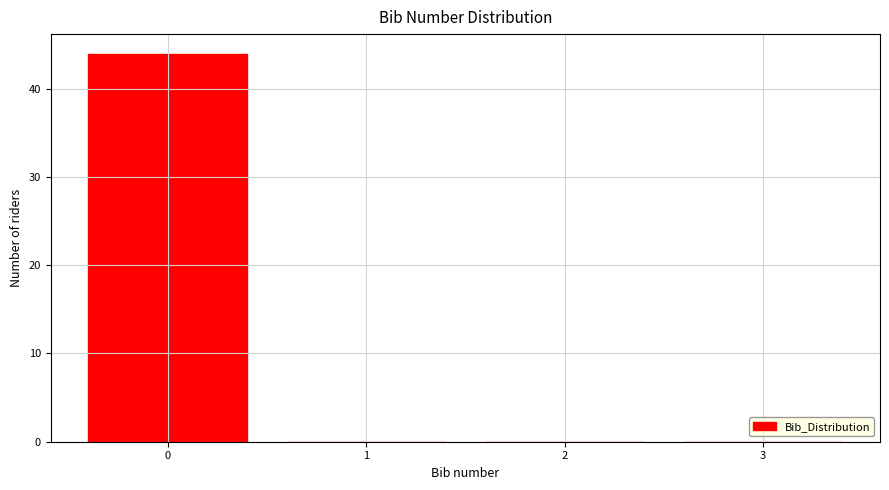

Reading right to left, extract all data points from this chart.

3=0	2=0	1=0	0=44